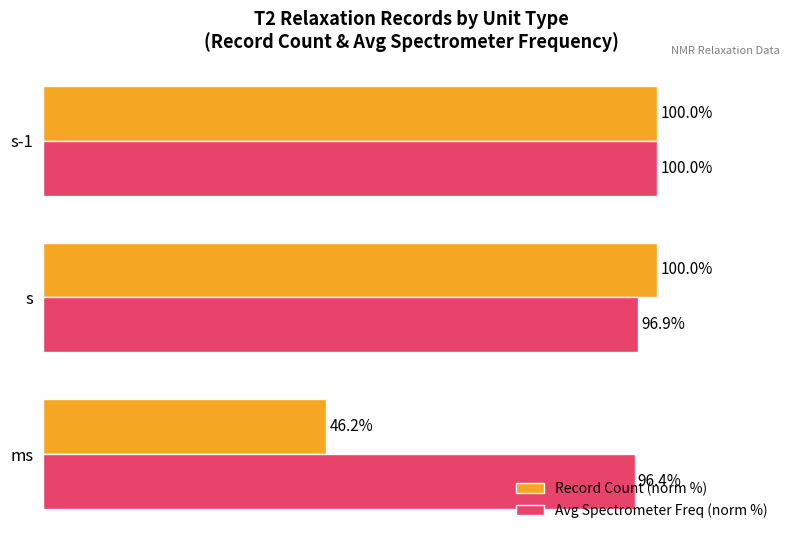

Which category has the lowest value across all series?

ms